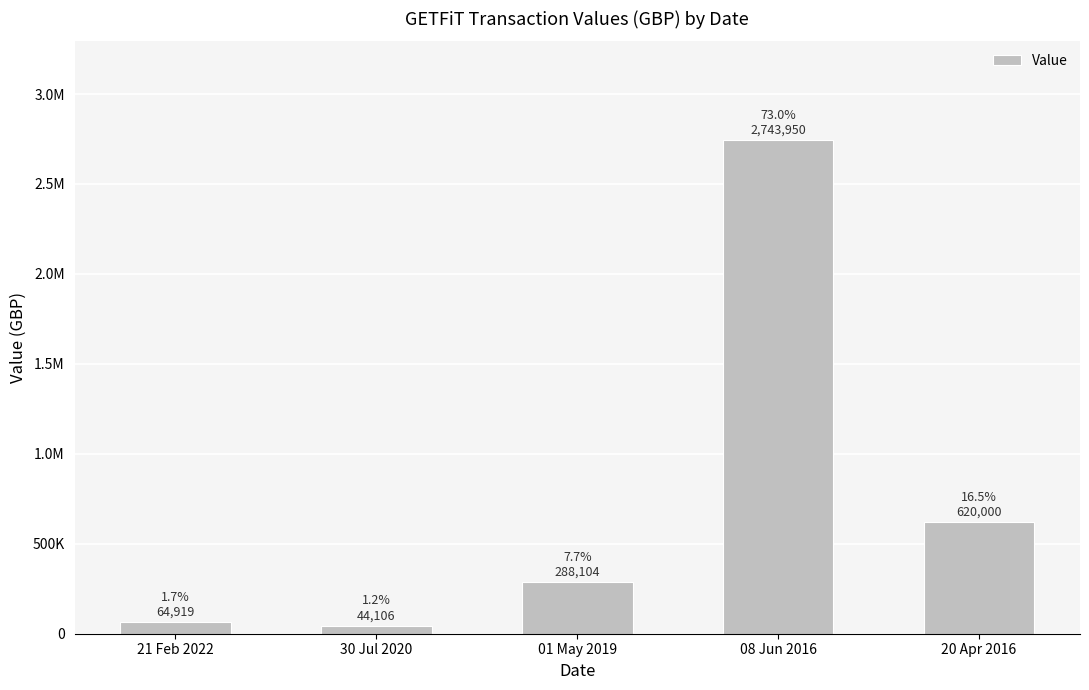

Are the bars grouped side by side (vs. stacked)?

No